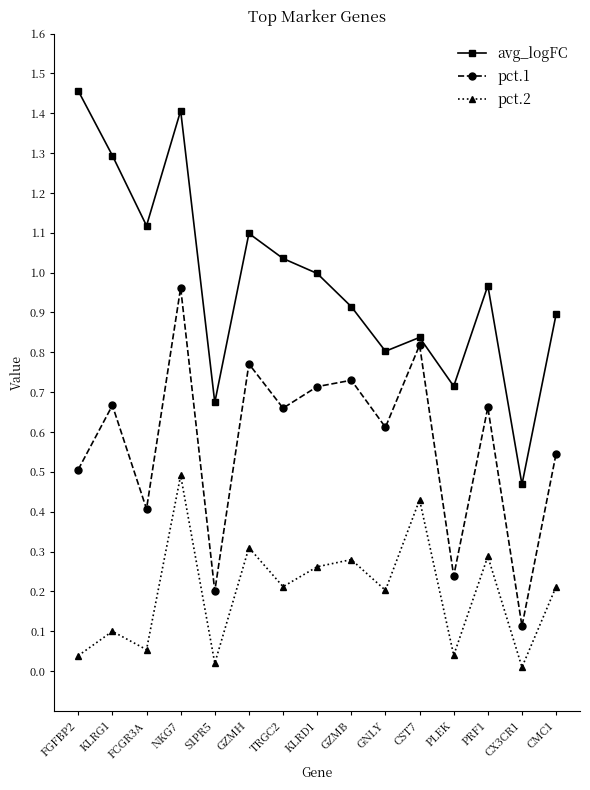

Rank the series at KLRG1 from highest to lowest value.

avg_logFC, pct.1, pct.2